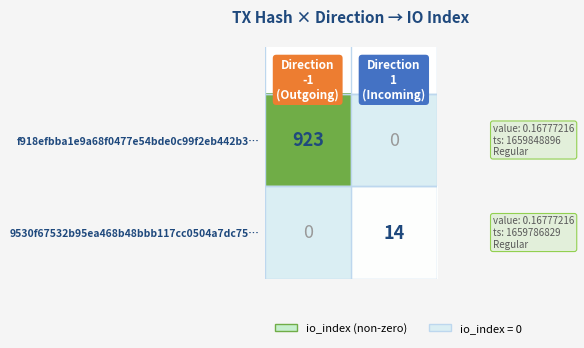

List the series in order of their overall mean, lowest first.

9530f67532b95ea468b48bbb117cc0504a7dc75…, f918efbba1e9a68f0477e54bde0c99f2eb442b3…